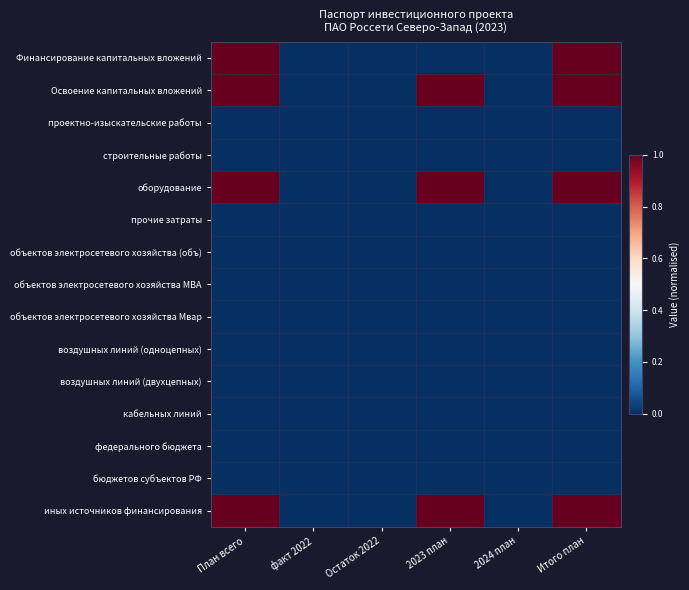

Reading left to right, extract all data points from this chart.

Финансирование капитальных вложений: План всего=1	факт 2022=0	Остаток 2022=0	2023 план=0	2024 план=0	Итого план=1
Освоение капитальных вложений: План всего=1	факт 2022=0	Остаток 2022=0	2023 план=1	2024 план=0	Итого план=1
проектно-изыскательские работы: План всего=0	факт 2022=0	Остаток 2022=0	2023 план=0	2024 план=0	Итого план=0
строительные работы: План всего=0	факт 2022=0	Остаток 2022=0	2023 план=0	2024 план=0	Итого план=0
оборудование: План всего=1	факт 2022=0	Остаток 2022=0	2023 план=1	2024 план=0	Итого план=1
прочие затраты: План всего=0	факт 2022=0	Остаток 2022=0	2023 план=0	2024 план=0	Итого план=0
объектов электросетевого хозяйства (объ): План всего=0	факт 2022=0	Остаток 2022=0	2023 план=0	2024 план=0	Итого план=0
объектов электросетевого хозяйства МВА: План всего=0	факт 2022=0	Остаток 2022=0	2023 план=0	2024 план=0	Итого план=0
объектов электросетевого хозяйства Мвар: План всего=0	факт 2022=0	Остаток 2022=0	2023 план=0	2024 план=0	Итого план=0
воздушных линий (одноцепных): План всего=0	факт 2022=0	Остаток 2022=0	2023 план=0	2024 план=0	Итого план=0
воздушных линий (двухцепных): План всего=0	факт 2022=0	Остаток 2022=0	2023 план=0	2024 план=0	Итого план=0
кабельных линий: План всего=0	факт 2022=0	Остаток 2022=0	2023 план=0	2024 план=0	Итого план=0
федерального бюджета: План всего=0	факт 2022=0	Остаток 2022=0	2023 план=0	2024 план=0	Итого план=0
бюджетов субъектов РФ: План всего=0	факт 2022=0	Остаток 2022=0	2023 план=0	2024 план=0	Итого план=0
иных источников финансирования: План всего=1	факт 2022=0	Остаток 2022=0	2023 план=1	2024 план=0	Итого план=1